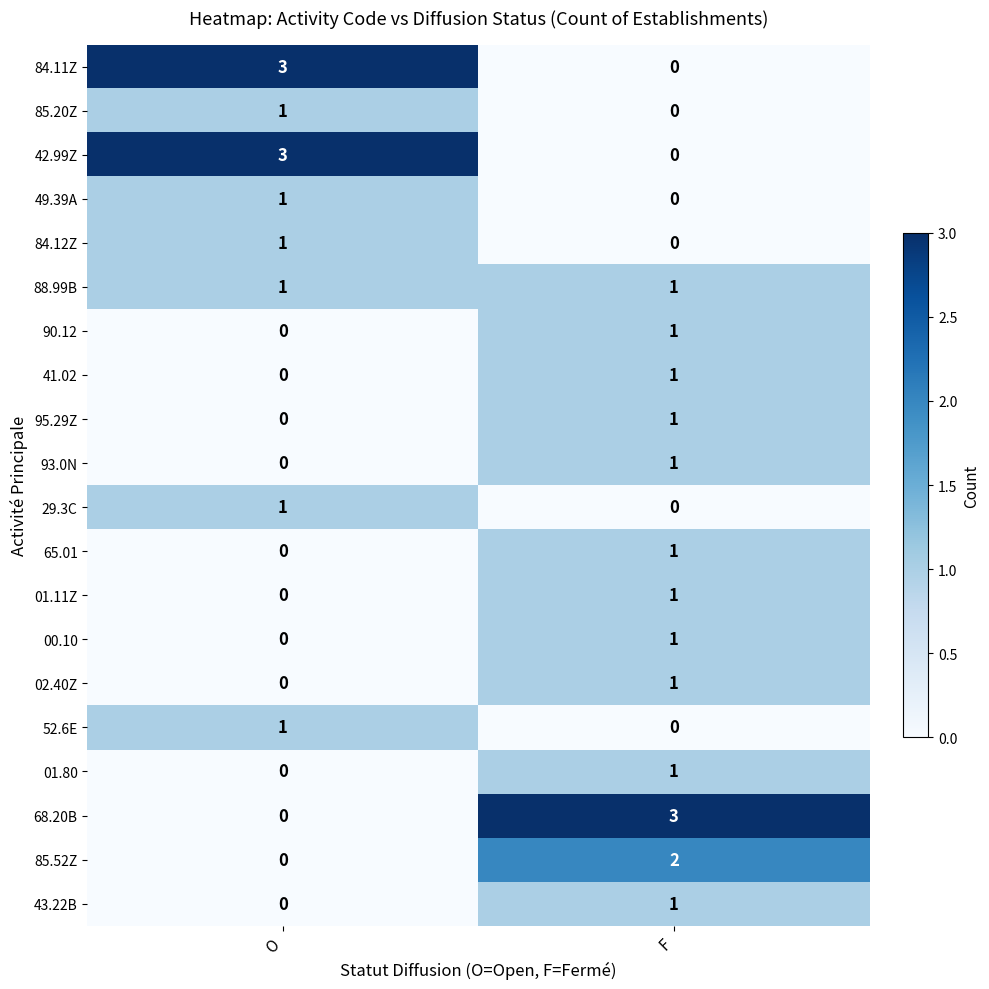

What is the maximum value shown in the chart?

3